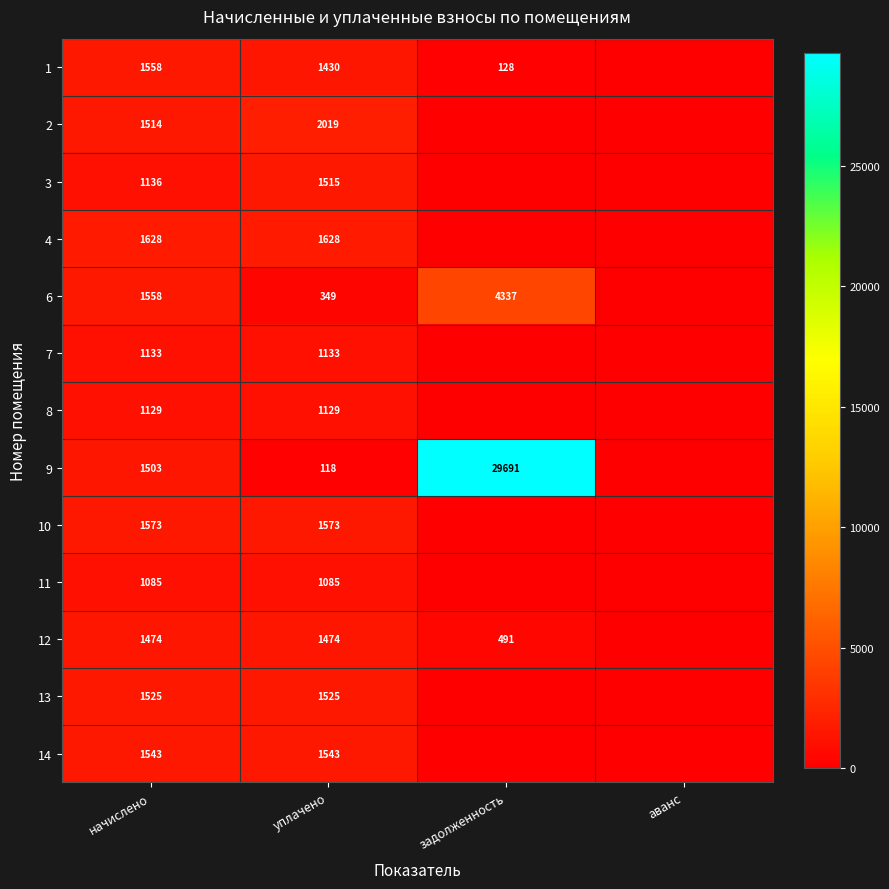

Is it true that 11 equals 494 at уплачено?

False